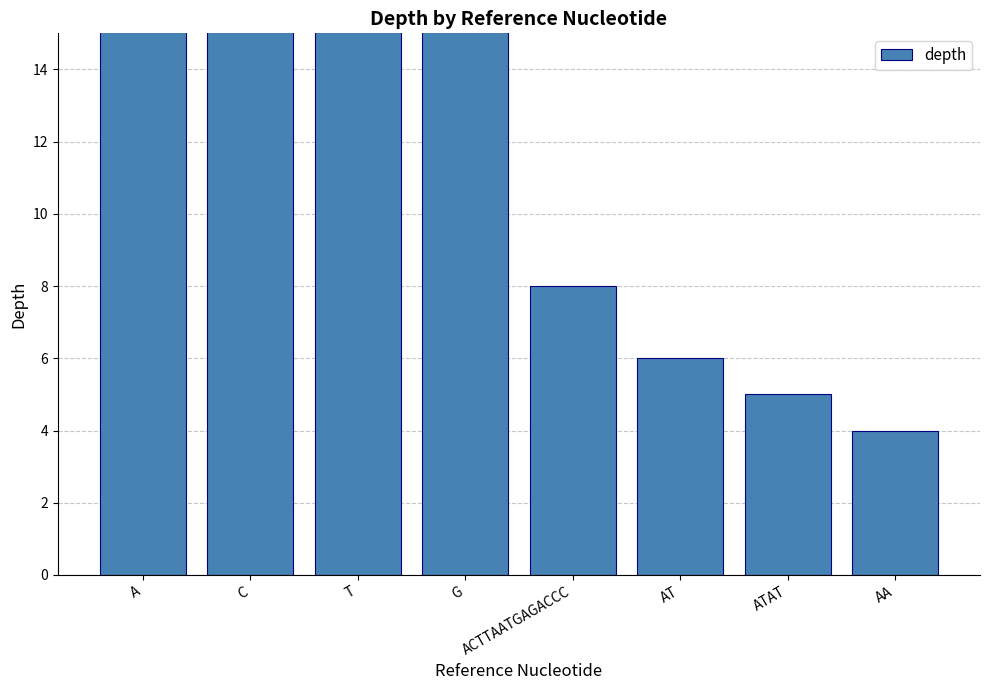

Between A and T, which is larger?

A